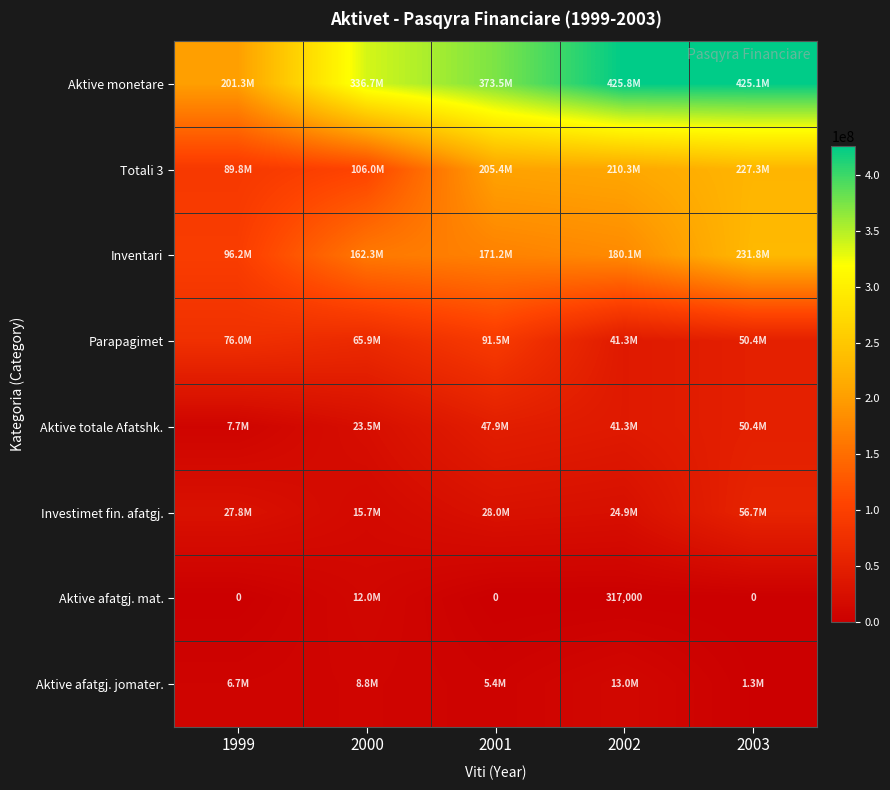

How many categories are shown in the chart?

5